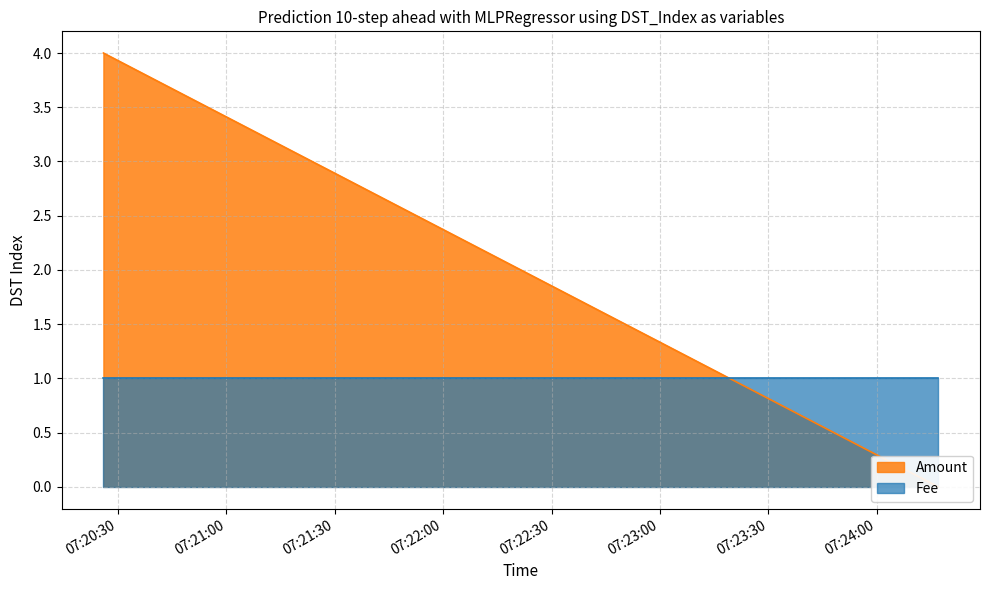

True or false: Fee has a value of 1 at 2016-10-29 07:24:17.

True